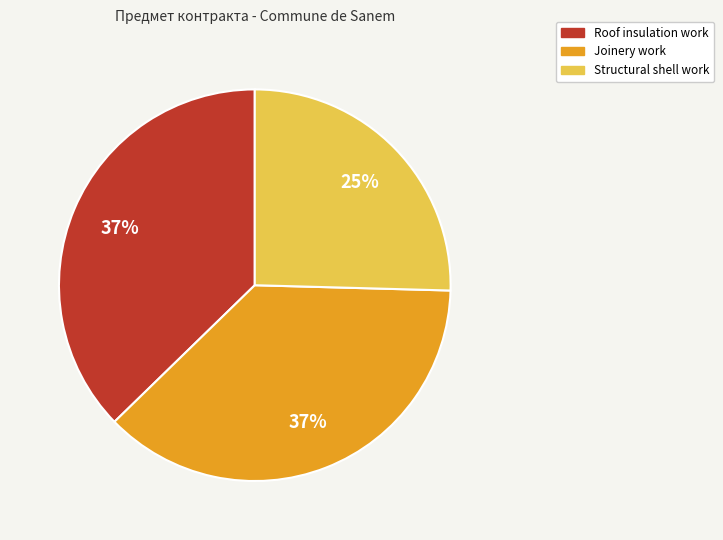

How many slices are in this pie chart?

3